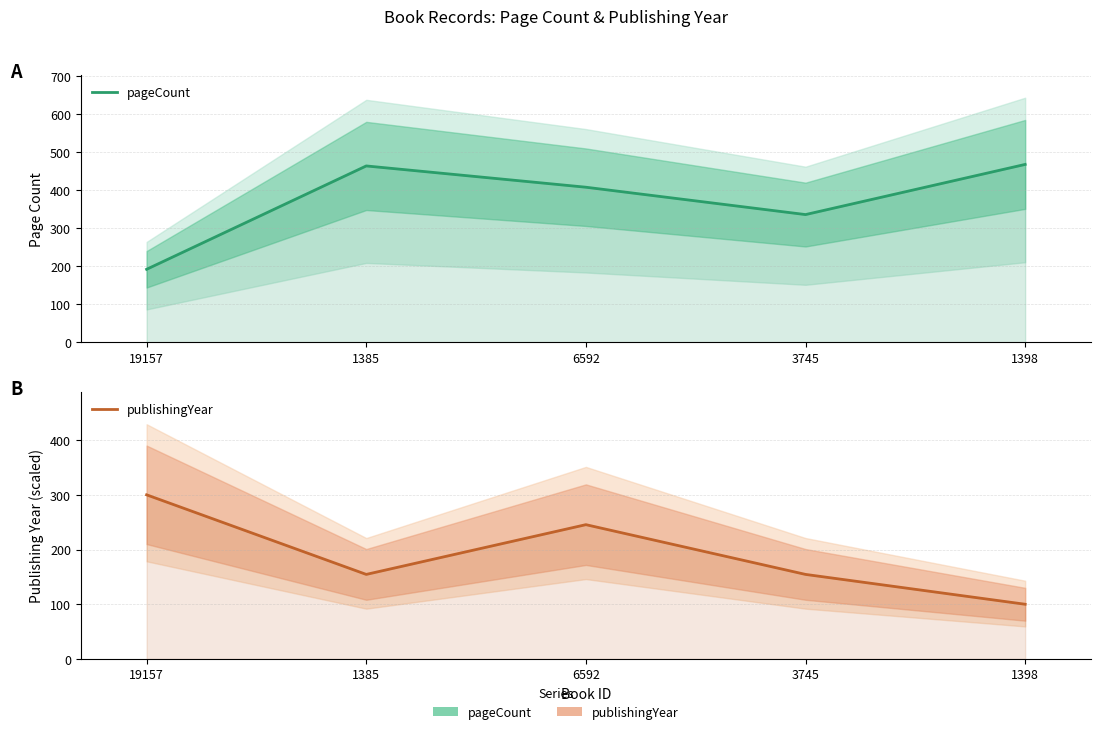

Which has a higher value, 1398 or 3745?

1398